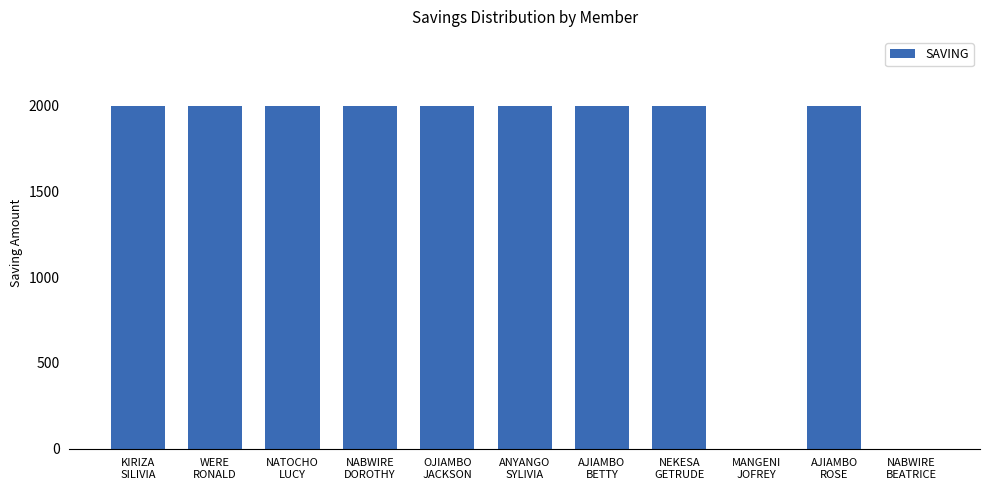

Are the bars horizontal?

No